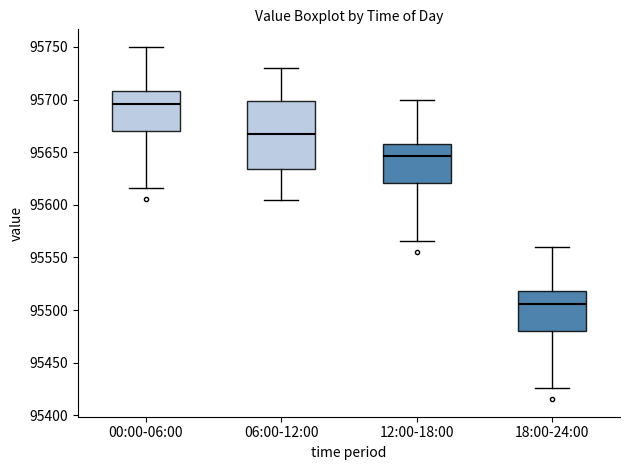

Comparing the boxes themselves (not the whiskers), which one is the tallest?

06:00-12:00